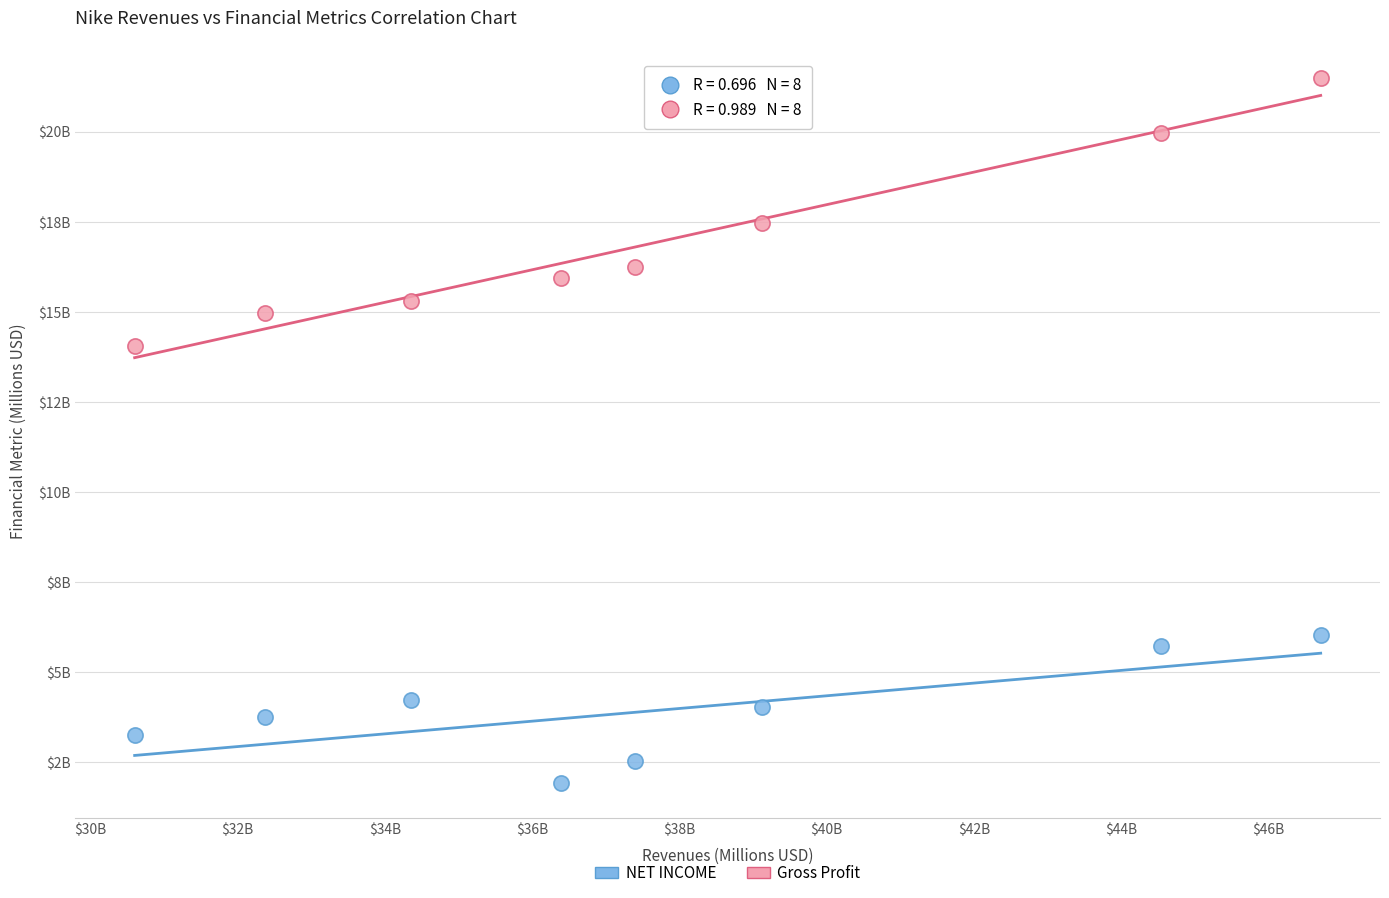

Which series has the widest spread of Y values?

Gross Profit